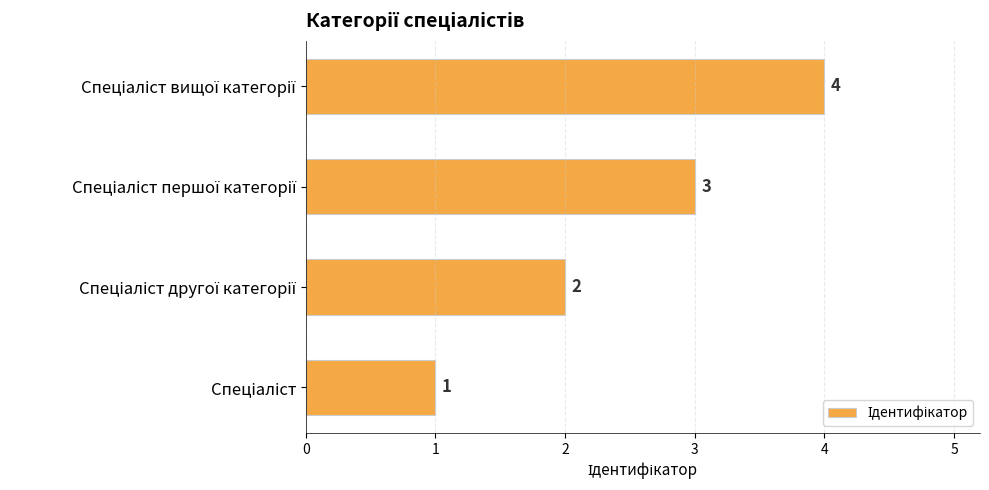

Count the values in the range 2 to 4.

3